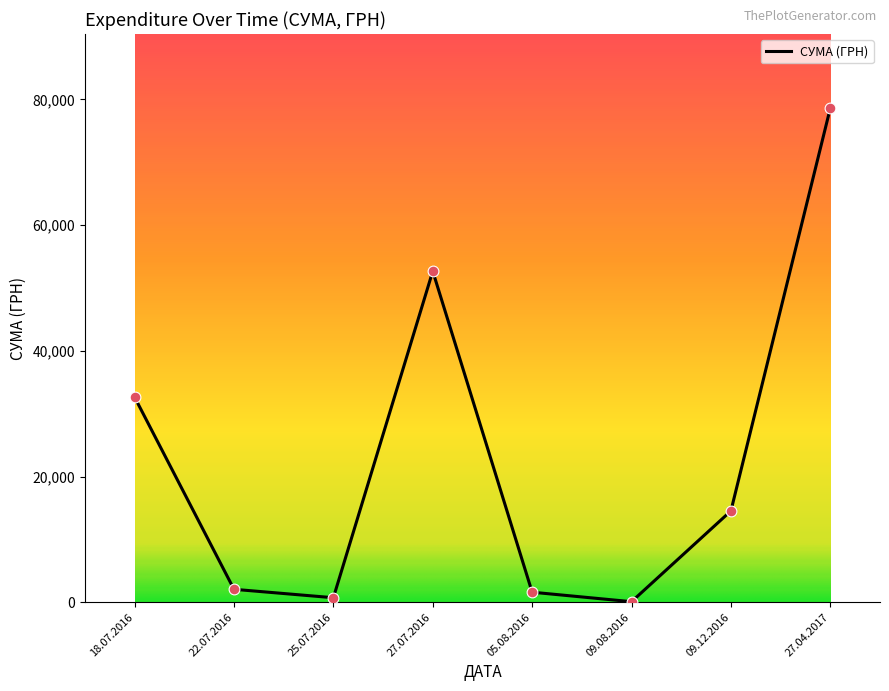

What is the change in value from 22.07.2016 to 27.04.2017?

+76543.8